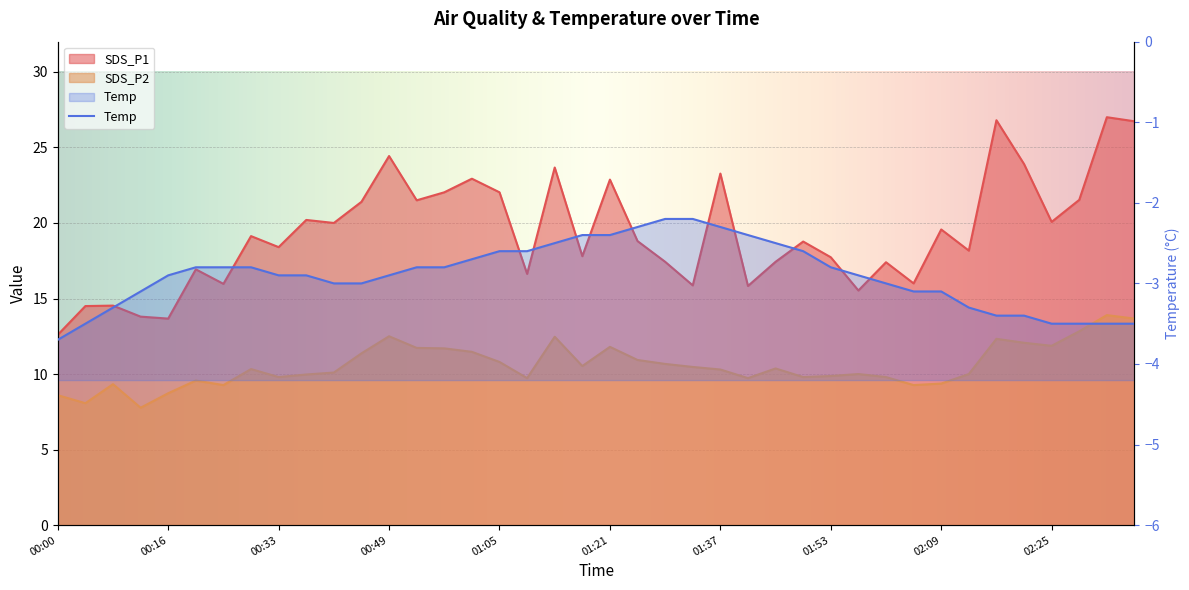

What are all the series names shown in the legend?

SDS_P1, SDS_P2, Temp